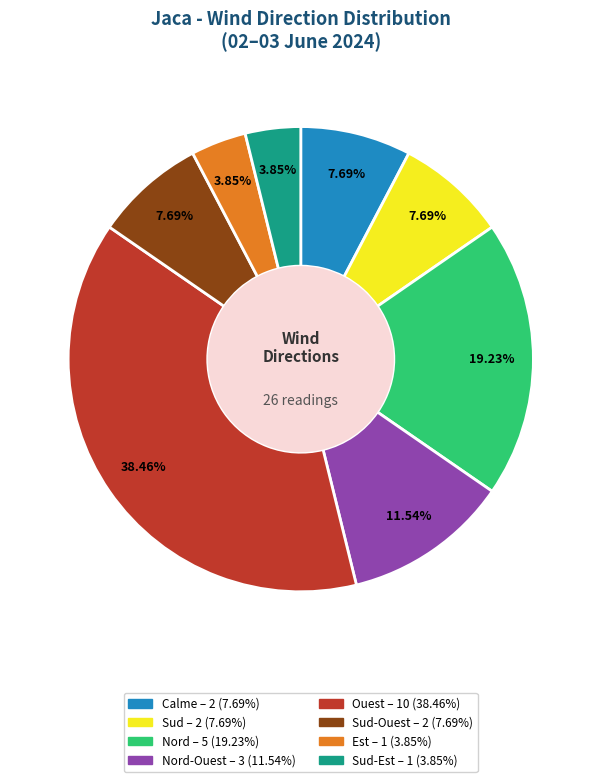

Is there any slice that represents more than half of the pie?

No